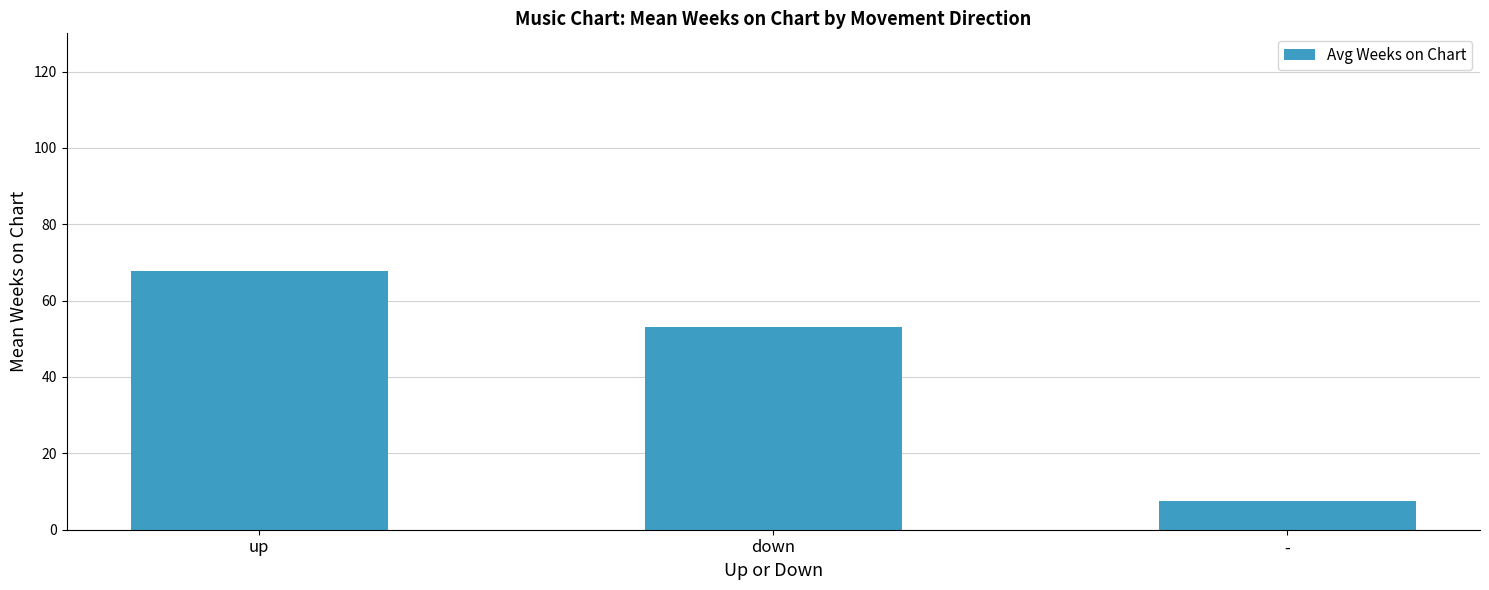

What is the value of the 1st bar from the left?

67.7